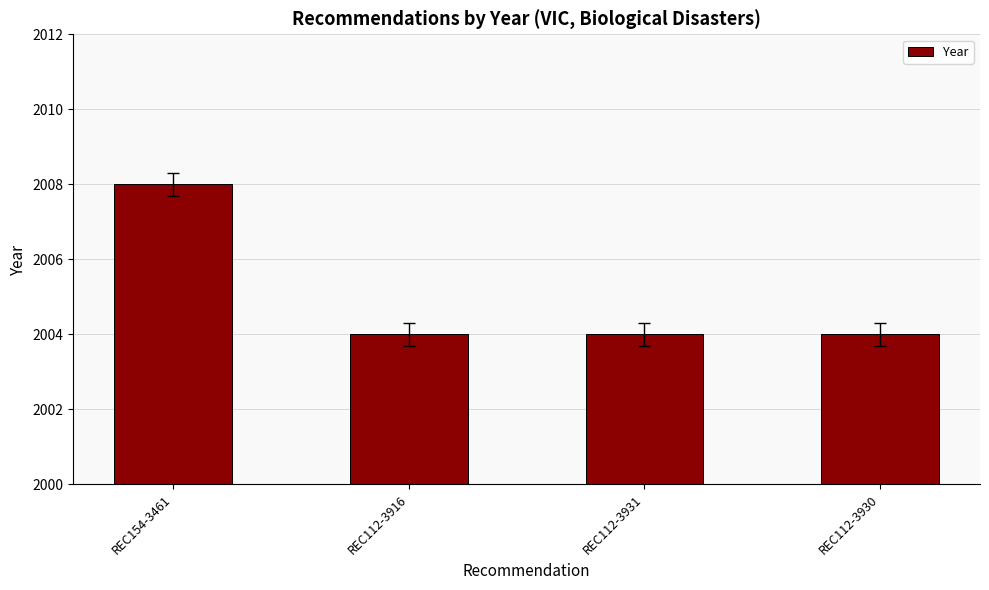

What is the sum of the values at REC154-3461 and REC112-3930?

4012